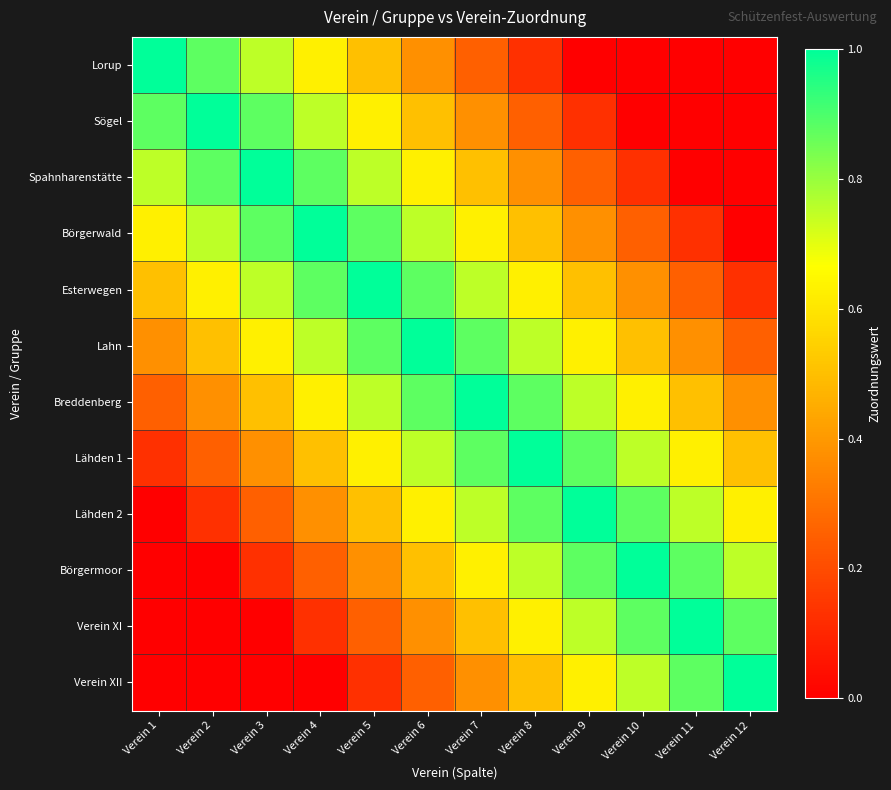

How many distinct data groups are displayed?

12